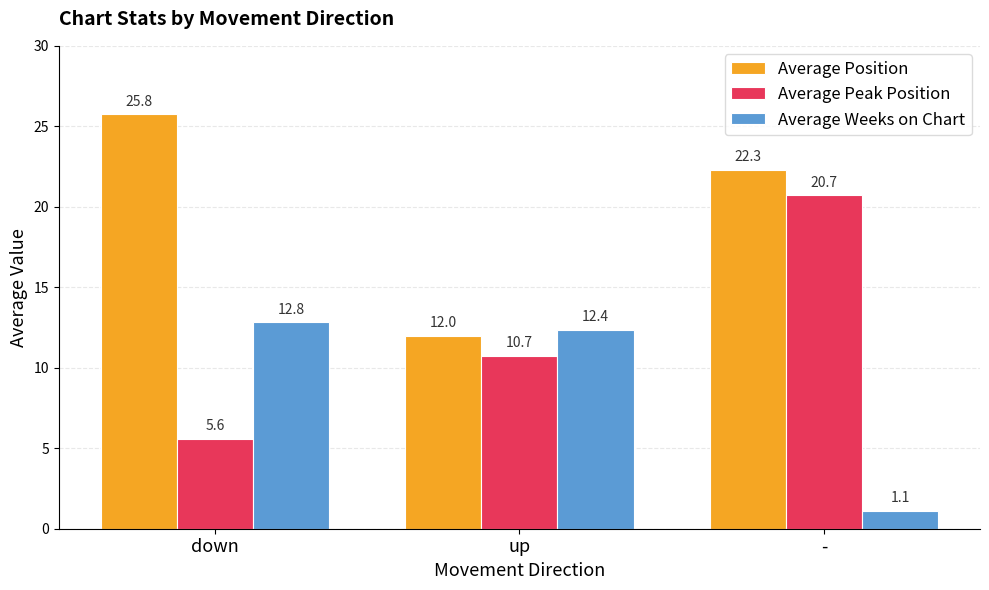

Which series has the largest total across all categories?

Average Position